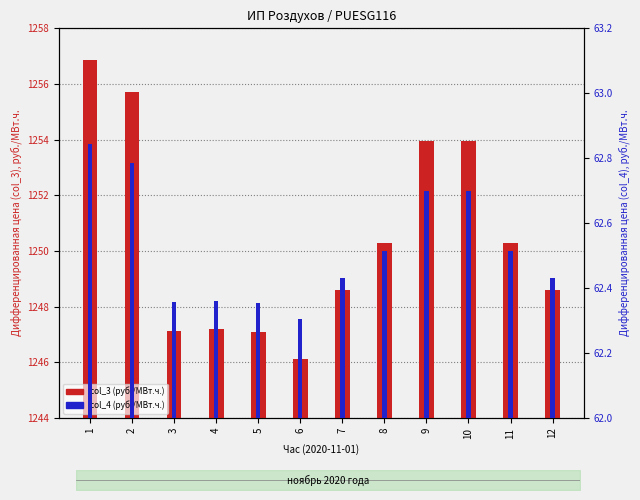

What is the spread (max minus min) of values at 8?

1187.8